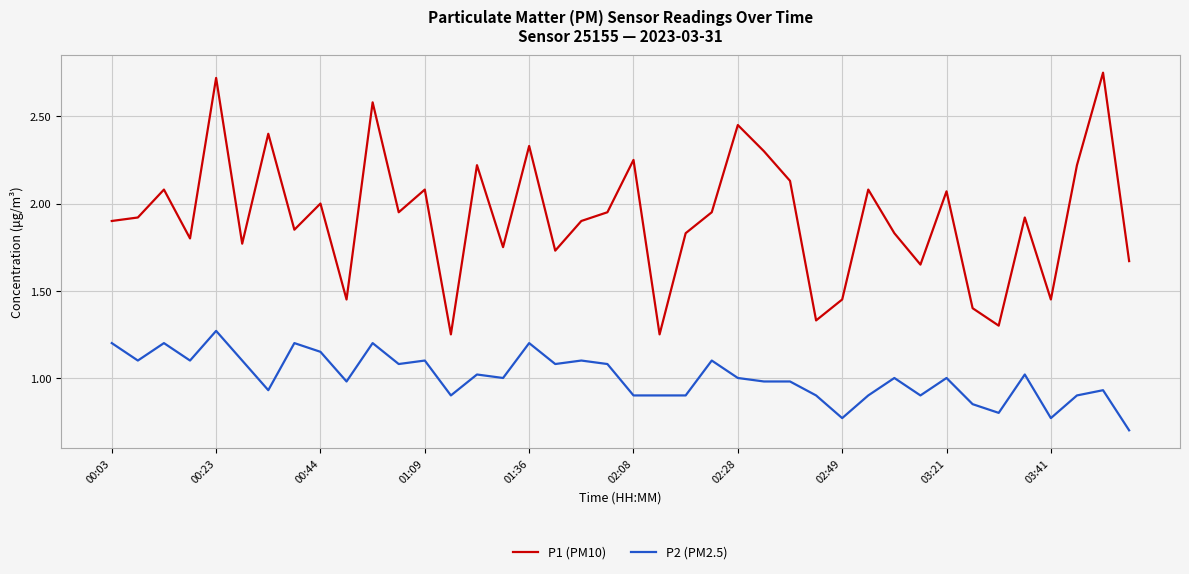

True or false: P1 (PM10) and P2 (PM2.5) cross at least once.

False